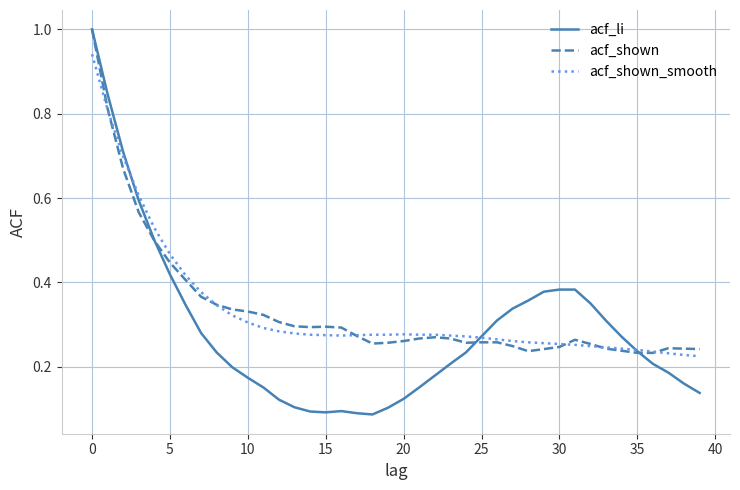

Which series has the widest spread of values?

acf_li